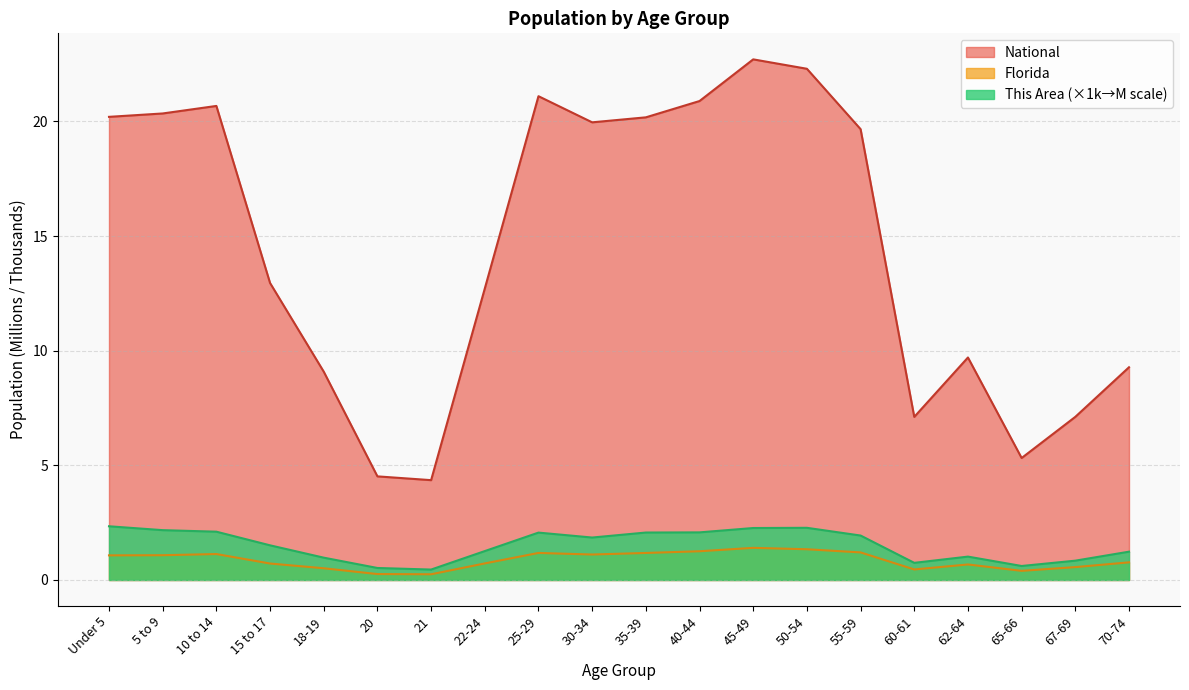

Which series has the largest range (max minus min)?

National